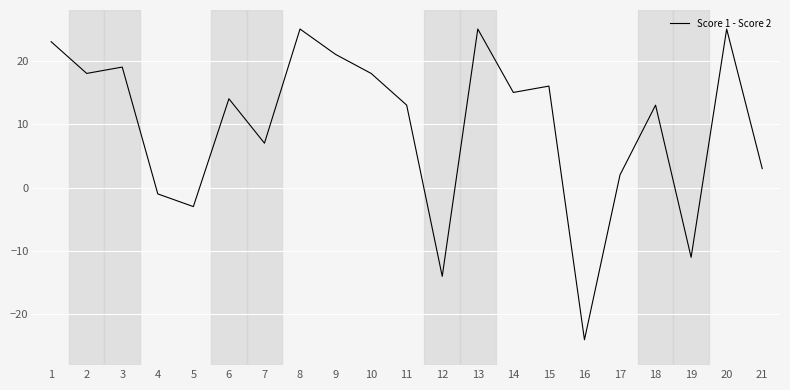

The value at 2 is 30. True or false?

False